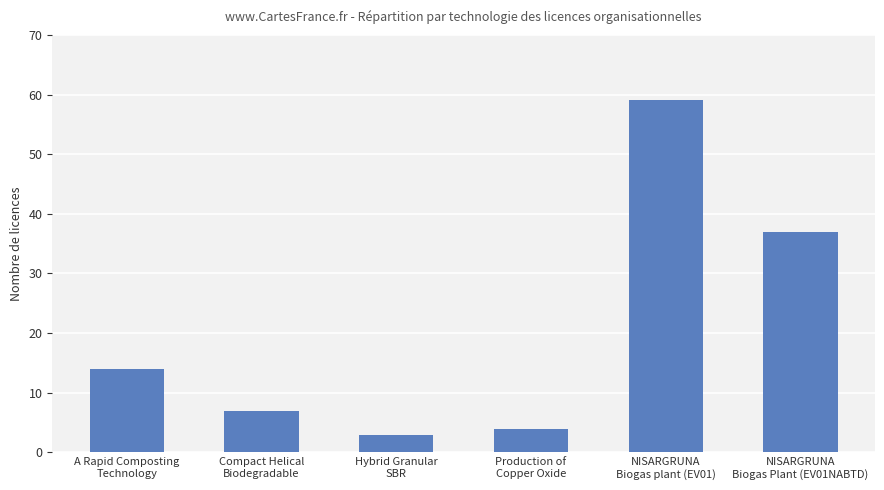

Reading left to right, list all the values displayed in this chart.

A Rapid Composting
Technology=14	Compact Helical
Biodegradable=7	Hybrid Granular
SBR=3	Production of
Copper Oxide=4	NISARGRUNA
Biogas plant (EV01)=59	NISARGRUNA
Biogas Plant (EV01NABTD)=37